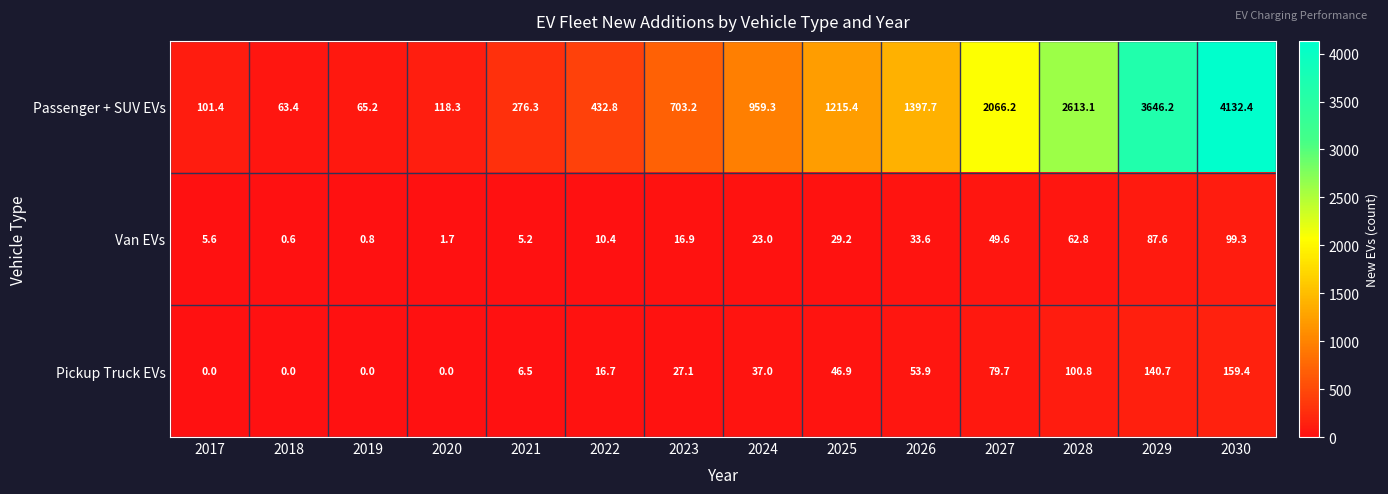

Is the value of Pickup Truck EVs at 2030 greater than the value of Van EVs at 2028?

Yes